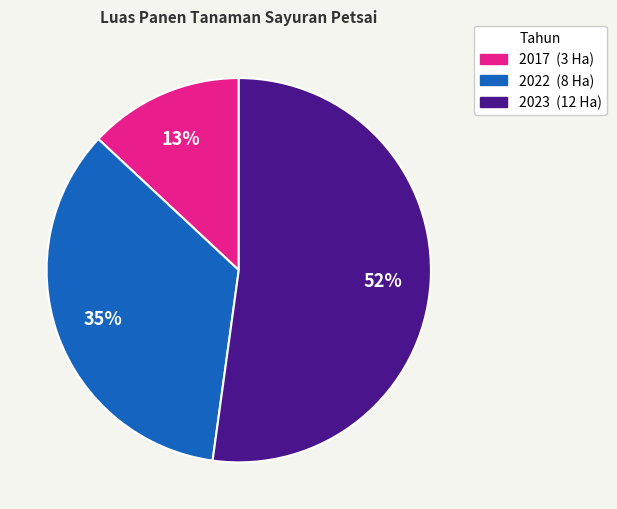

To the nearest percent, what is the difference between the largest and smallest slice percentages?

39%